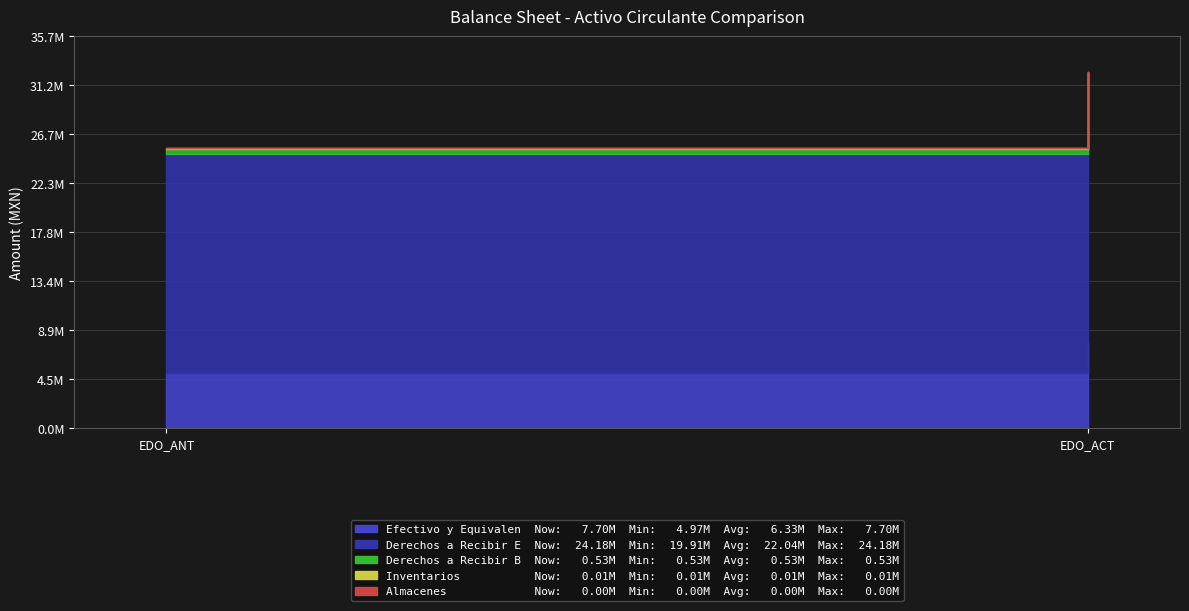

How many lines are shown in the chart?

5